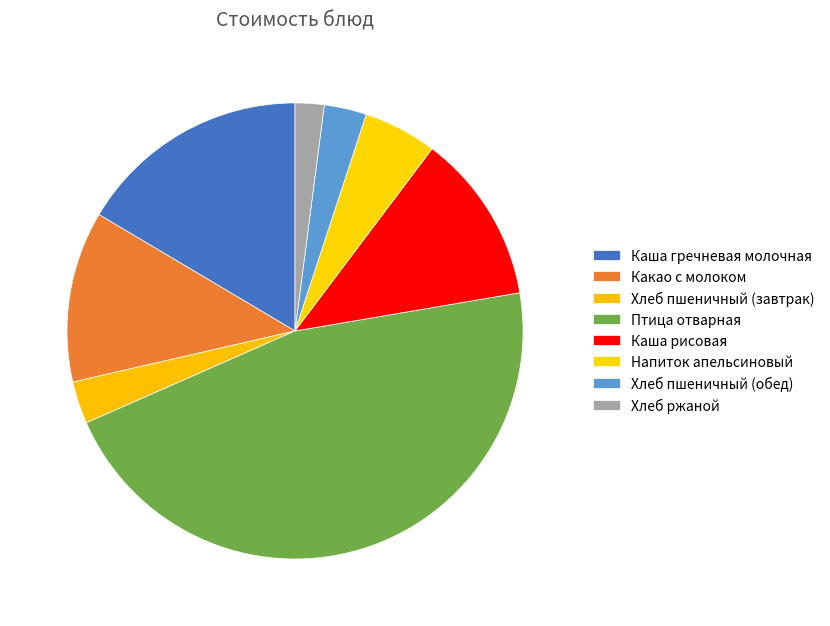

Rank the categories by value from lowest to highest.

Хлеб ржаной, Хлеб пшеничный (завтрак), Хлеб пшеничный (обед), Напиток апельсиновый, Каша рисовая, Какао с молоком, Каша гречневая молочная, Птица отварная